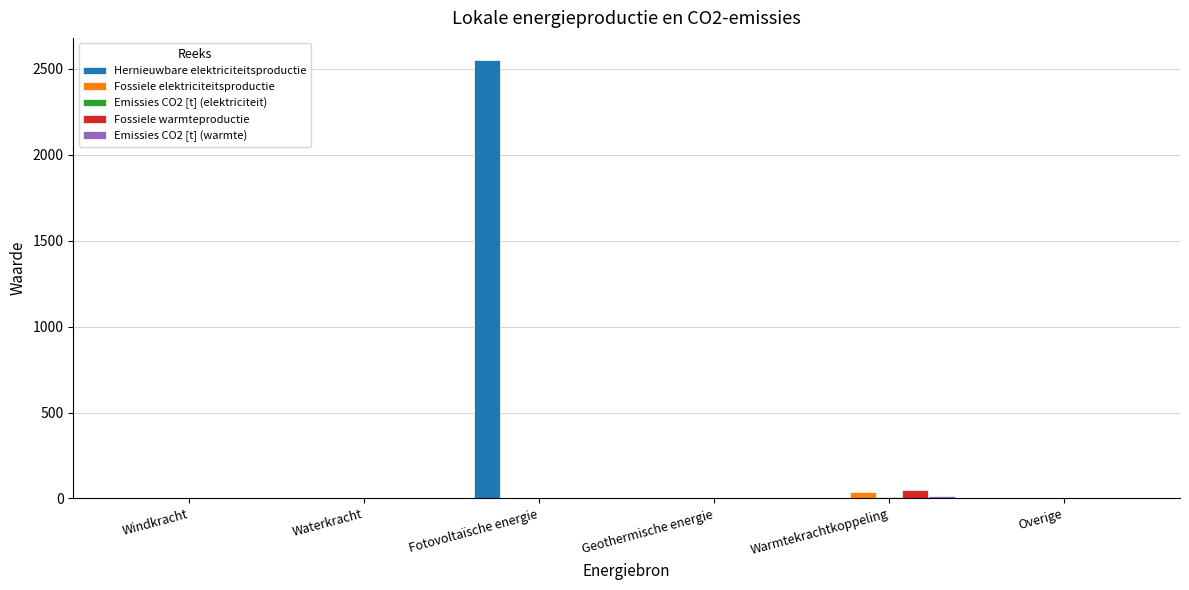

What is the total value across all series at Warmtekrachtkoppeling?

108.2